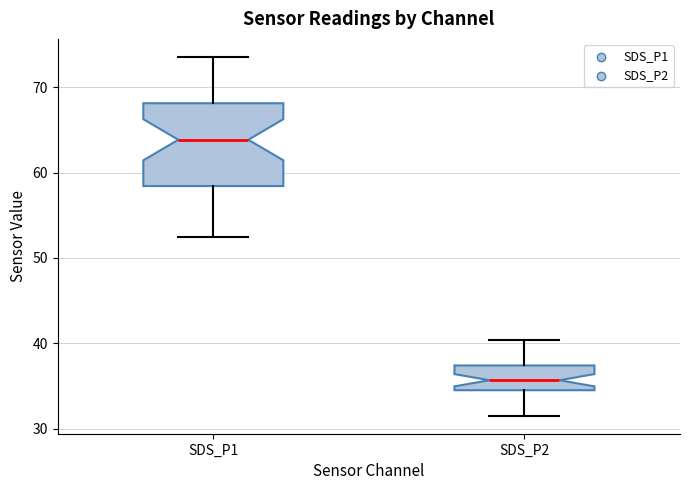

Comparing the boxes themselves (not the whiskers), which one is the tallest?

SDS_P1